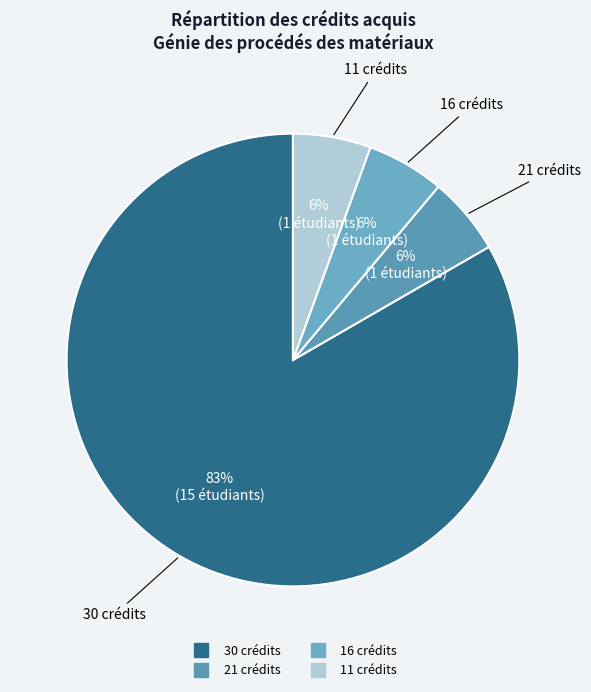

Count the number of slices in the pie.

4